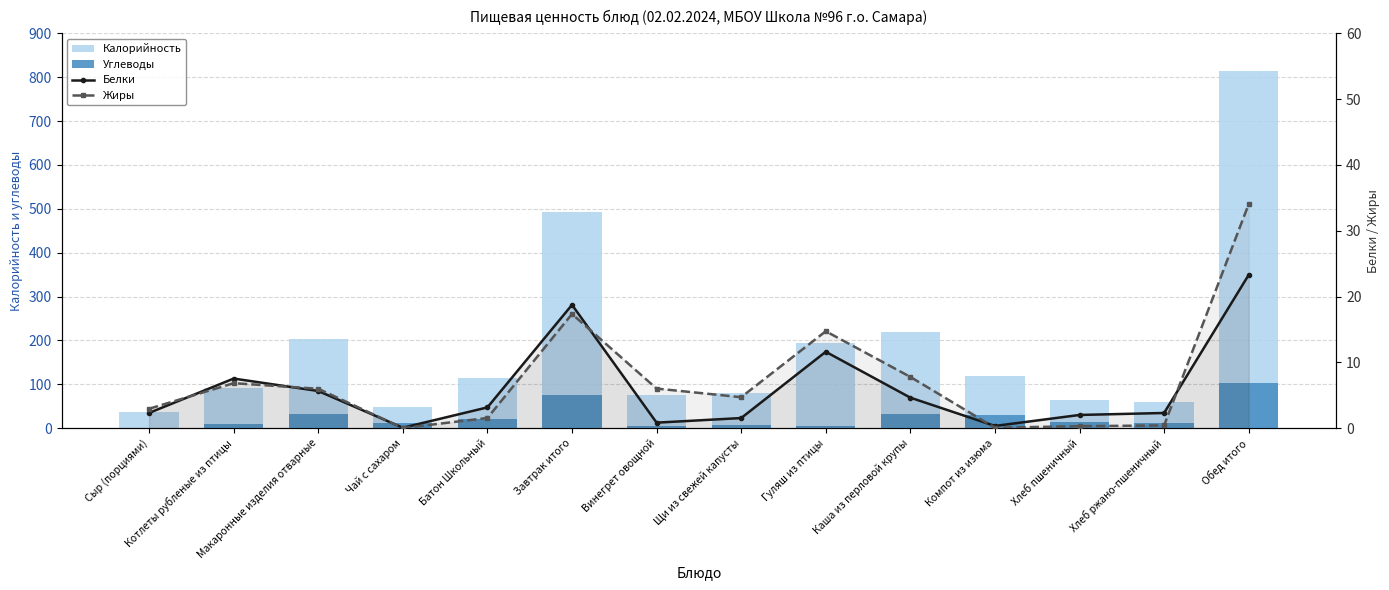

How many values in Углеводы are above zero?

13